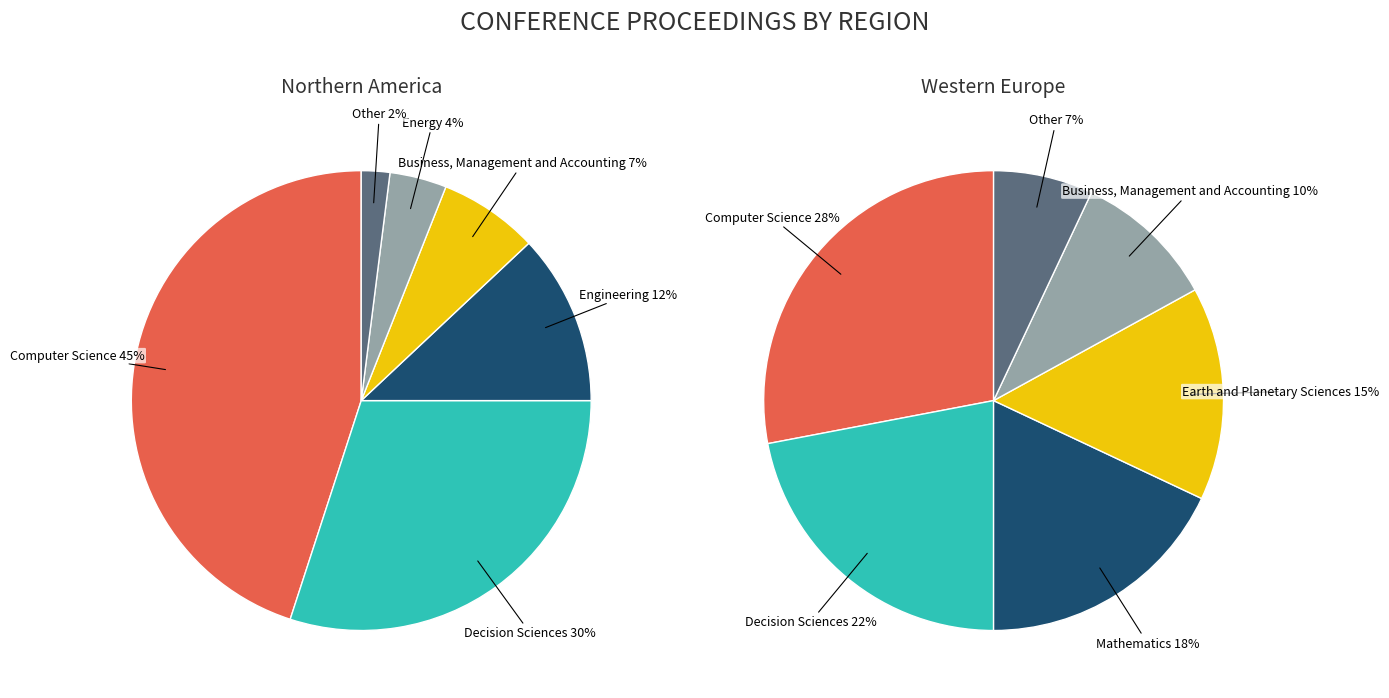

True or false: Other accounts for 14% of the total.

False